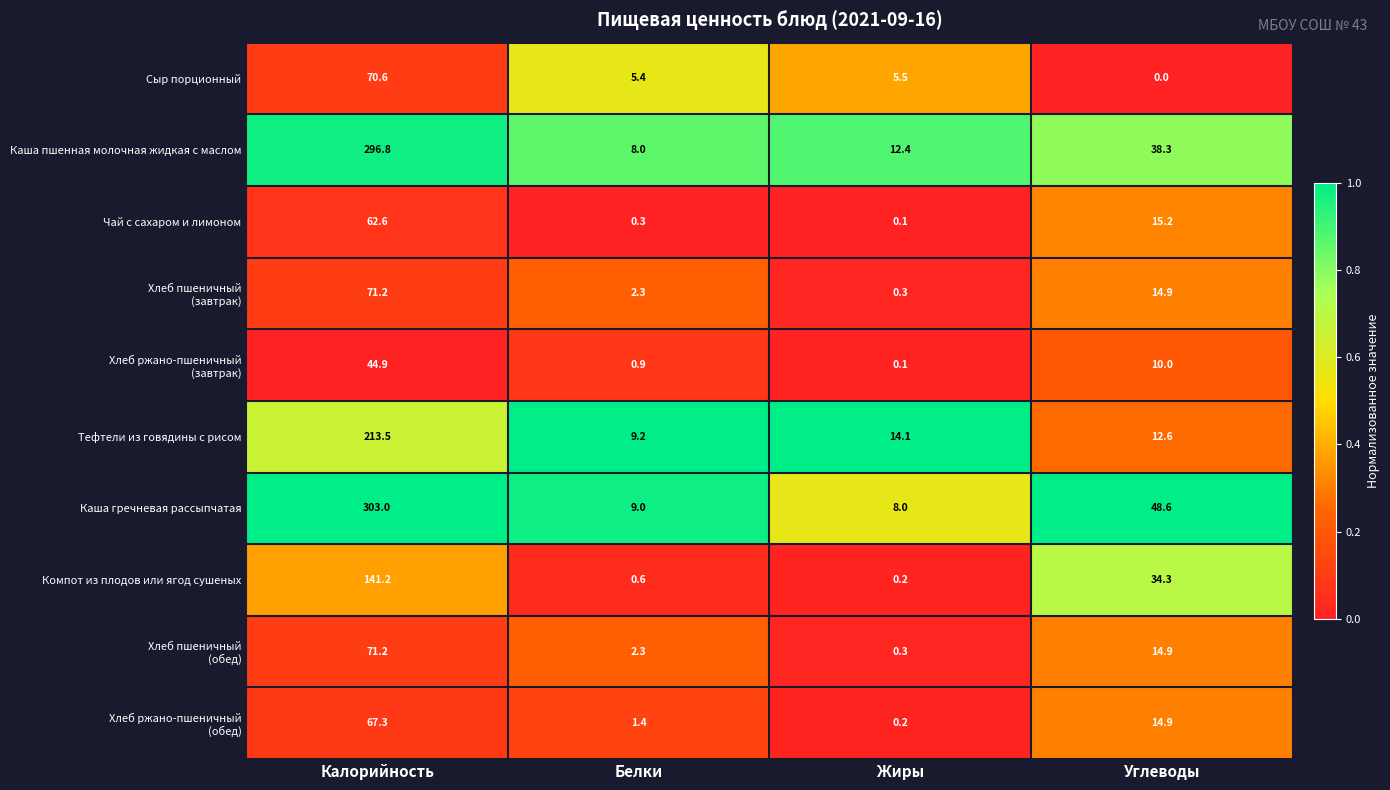

True or false: Тефтели из говядины с рисом has a value of 213.5 at Калорийность.

True